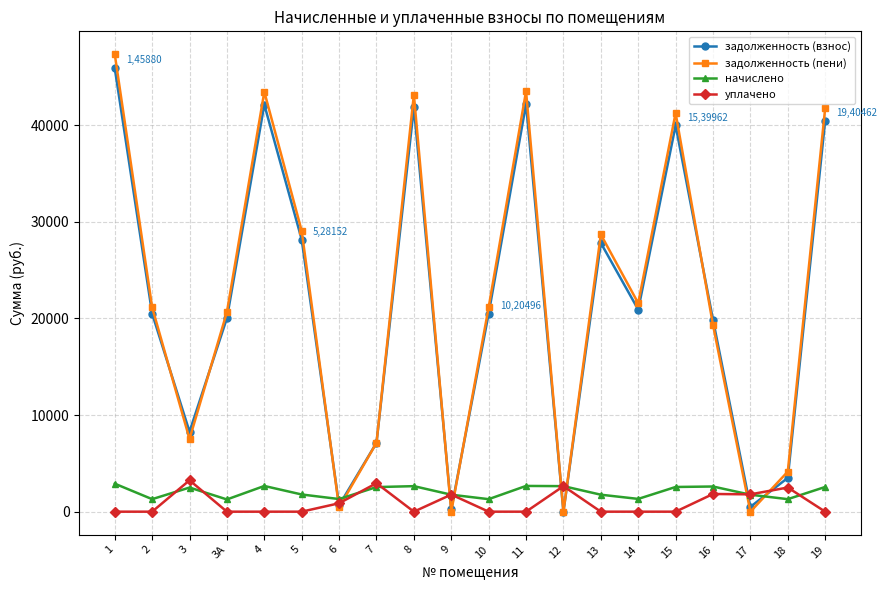

Is the value of задолженность (взнос) at 9 greater than the value of уплачено at 6?

No